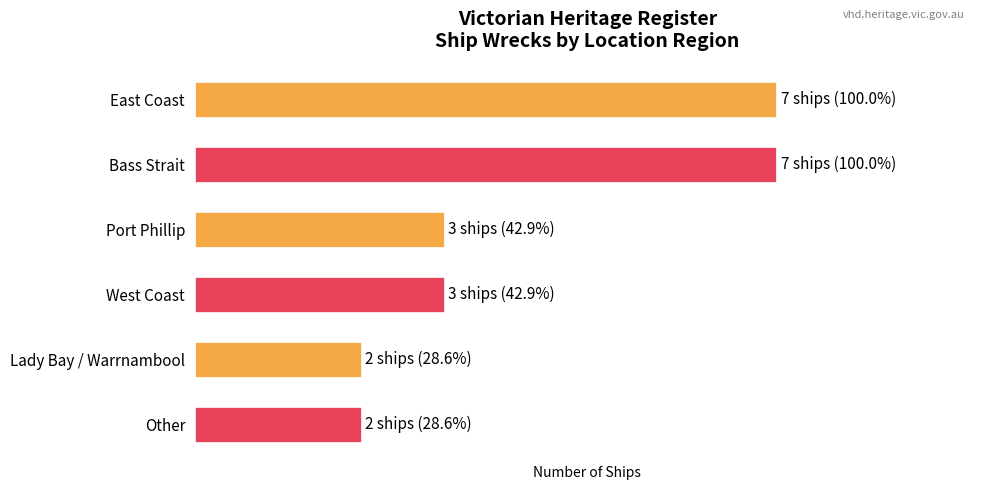

Are the bars horizontal?

Yes